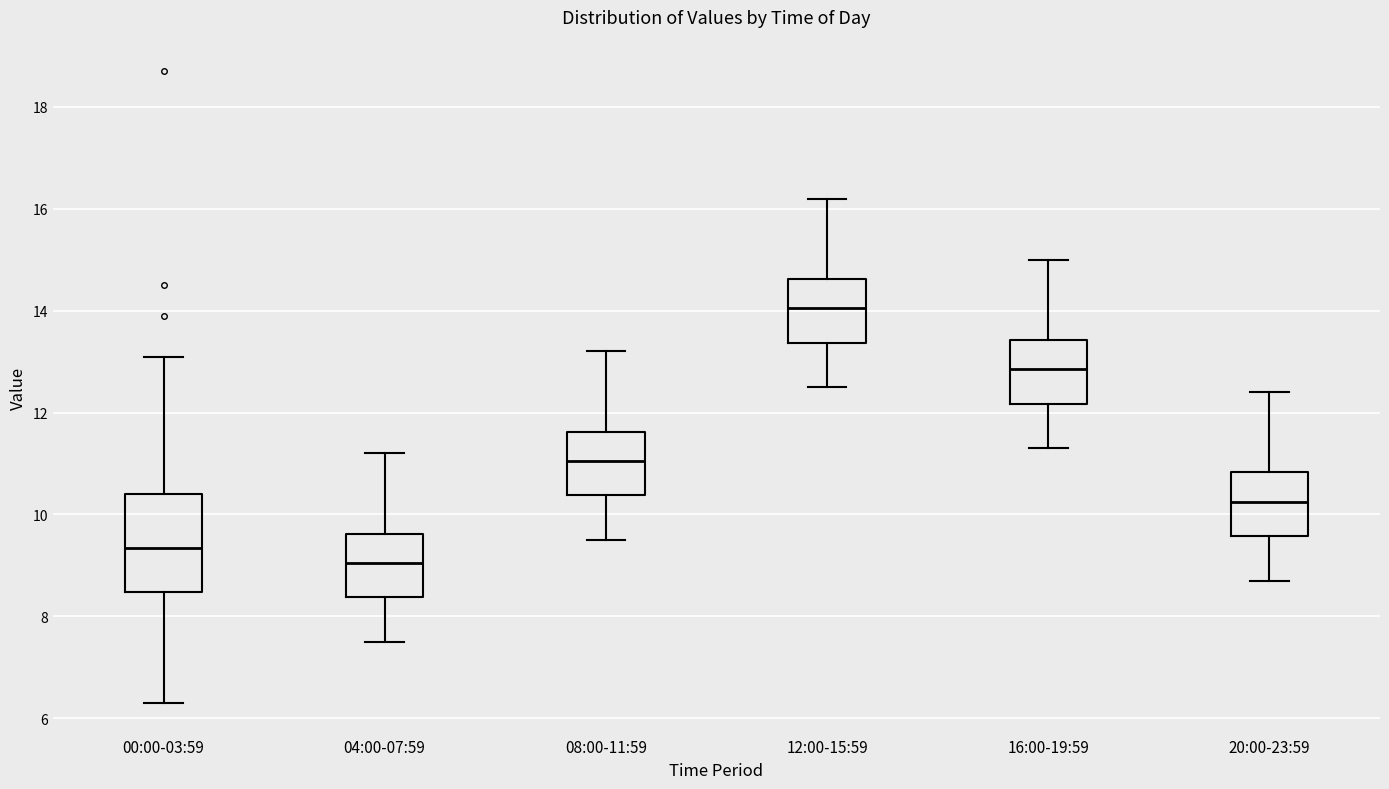

Reading left to right, transcribe this box plot: for each box, give where its median line is, the range the box spans, and where its two whiskers end, as read against the y-axis. The values are not printed on the chart, so give them approximately, as read against the axis.

00:00-03:59: median 9.4, box 8.4 to 10.4, whiskers 6.4 to 13.2
04:00-07:59: median 9.0, box 8.4 to 9.6, whiskers 7.6 to 11.2
08:00-11:59: median 11.0, box 10.4 to 11.6, whiskers 9.6 to 13.2
12:00-15:59: median 14.0, box 13.4 to 14.6, whiskers 12.6 to 16.2
16:00-19:59: median 12.8, box 12.2 to 13.4, whiskers 11.4 to 15.0
20:00-23:59: median 10.2, box 9.6 to 10.8, whiskers 8.8 to 12.4